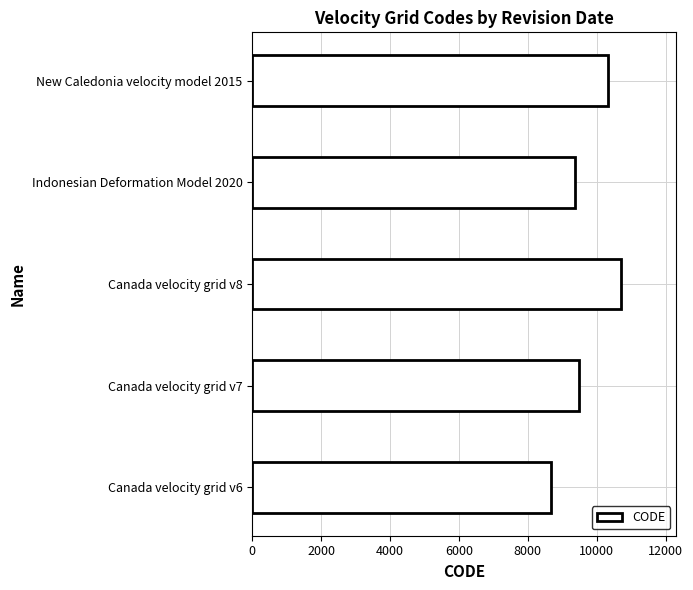

How many values are below 9483?

2